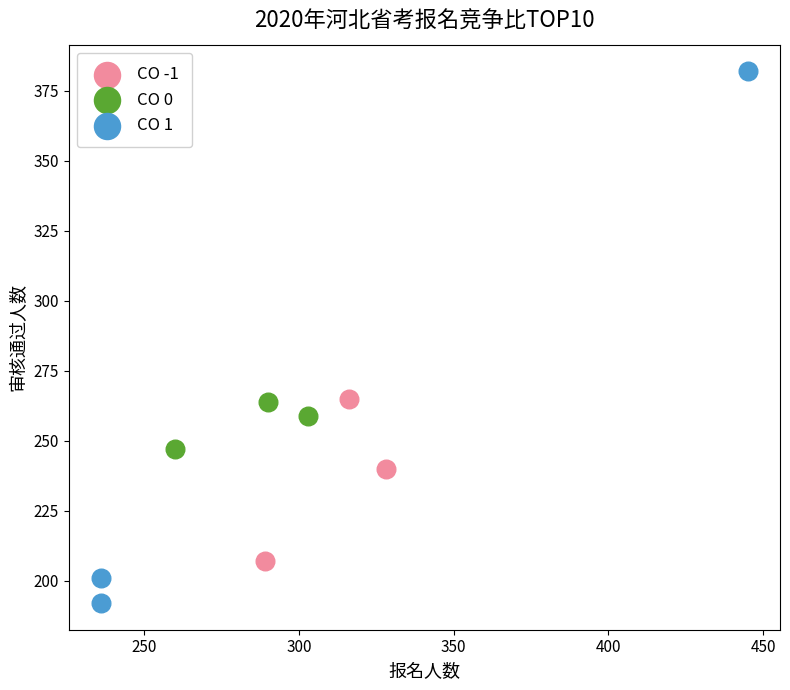

Which series has the largest Y range (max minus min)?

CO 1